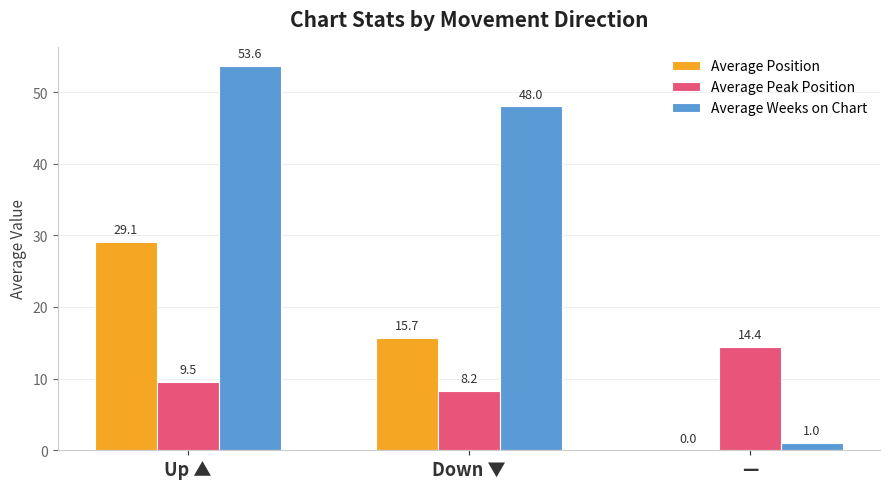

Which series changed the most between Up ▲ and —?

Average Weeks on Chart